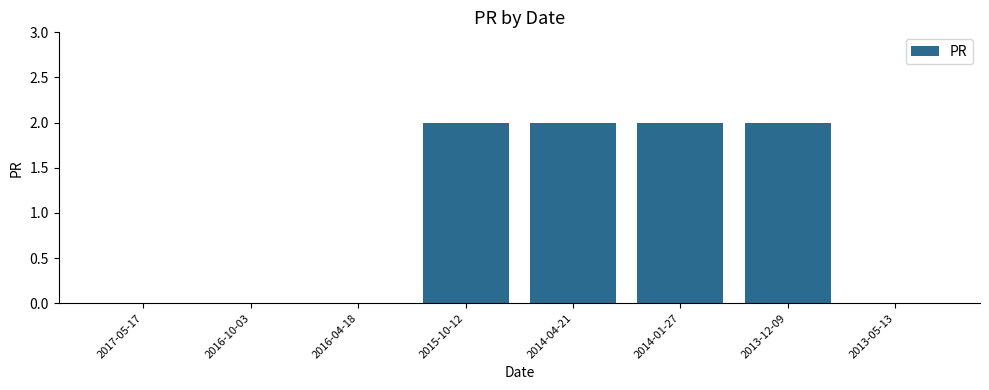

Between 2016-04-18 and 2014-01-27, which is larger?

2014-01-27